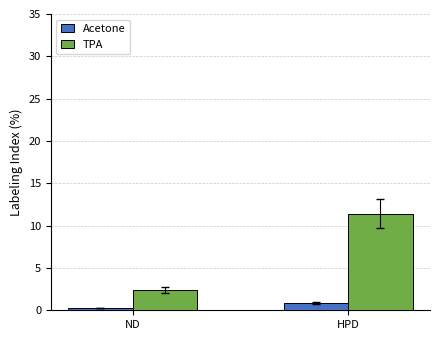

At which label is TPA closest to 6?

ND